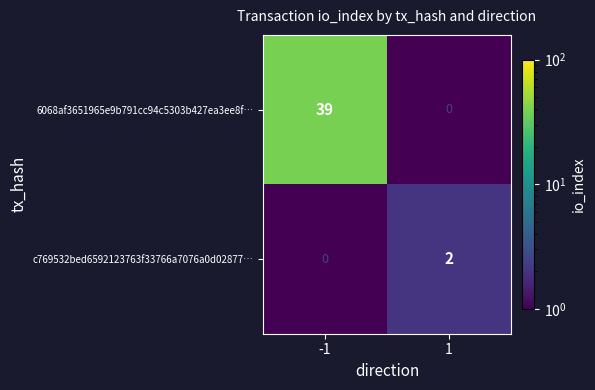

What is the total value across all series at -1?

39